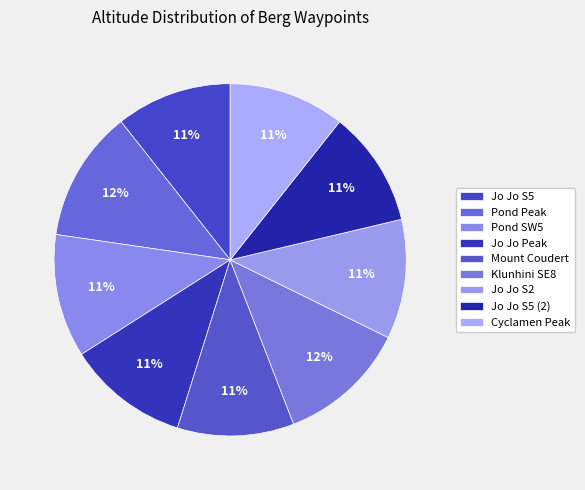

Which category has the smallest portion of the pie?

Jo Jo S5